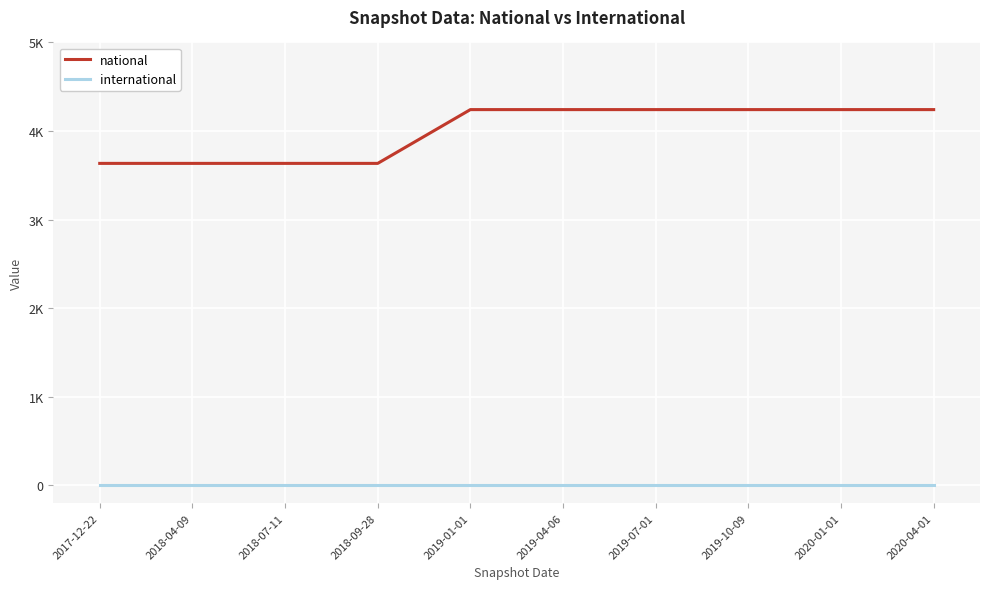

Is this an area chart (filled region under the line)?

No